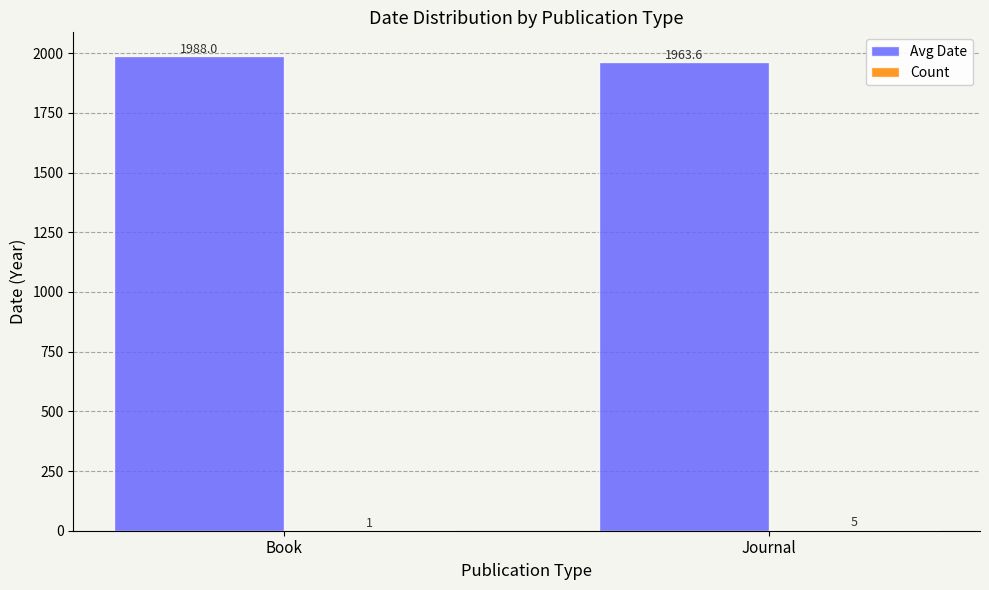

How many categories are shown in the chart?

2